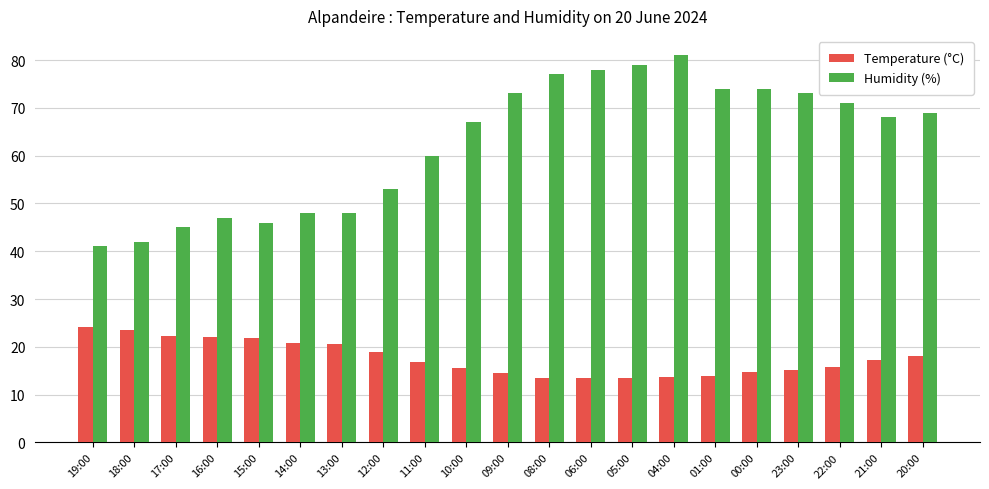

Rank the series by their average value, from lowest to highest.

Temperature (°C), Humidity (%)